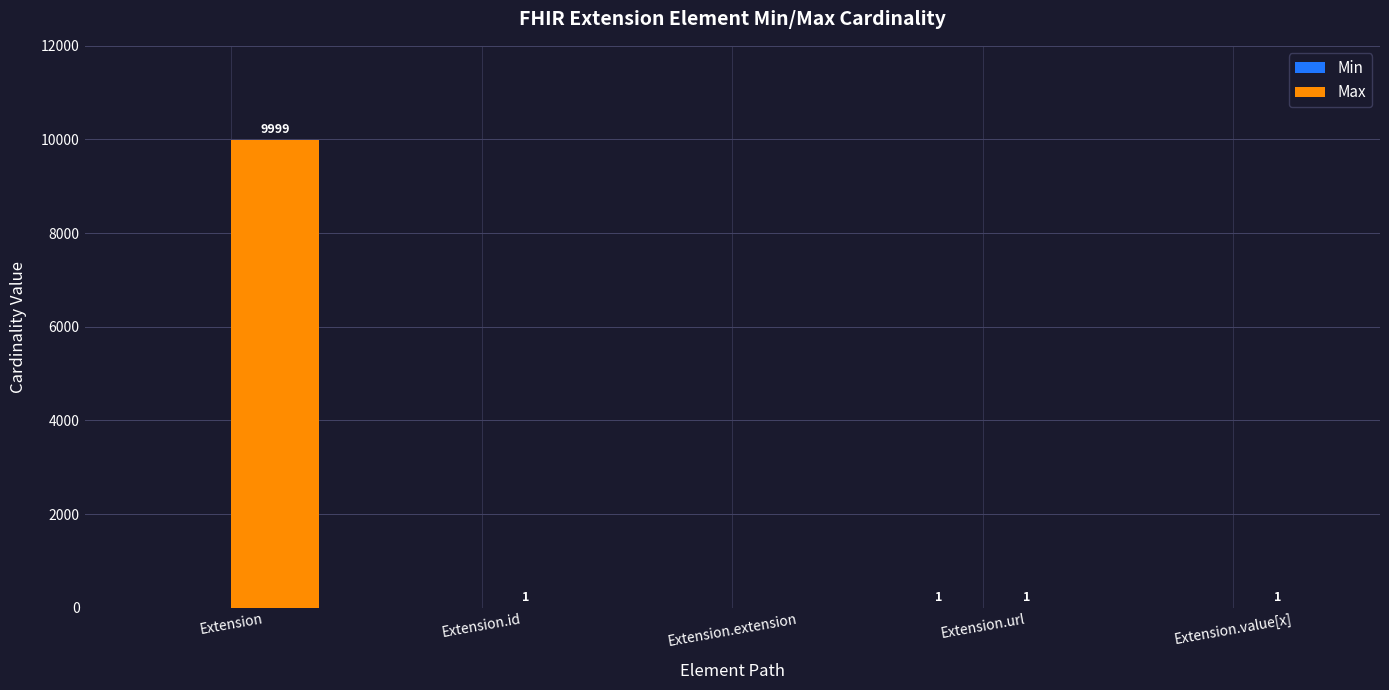

Which series changed the most between Extension.extension and Extension.value[x]?

Max